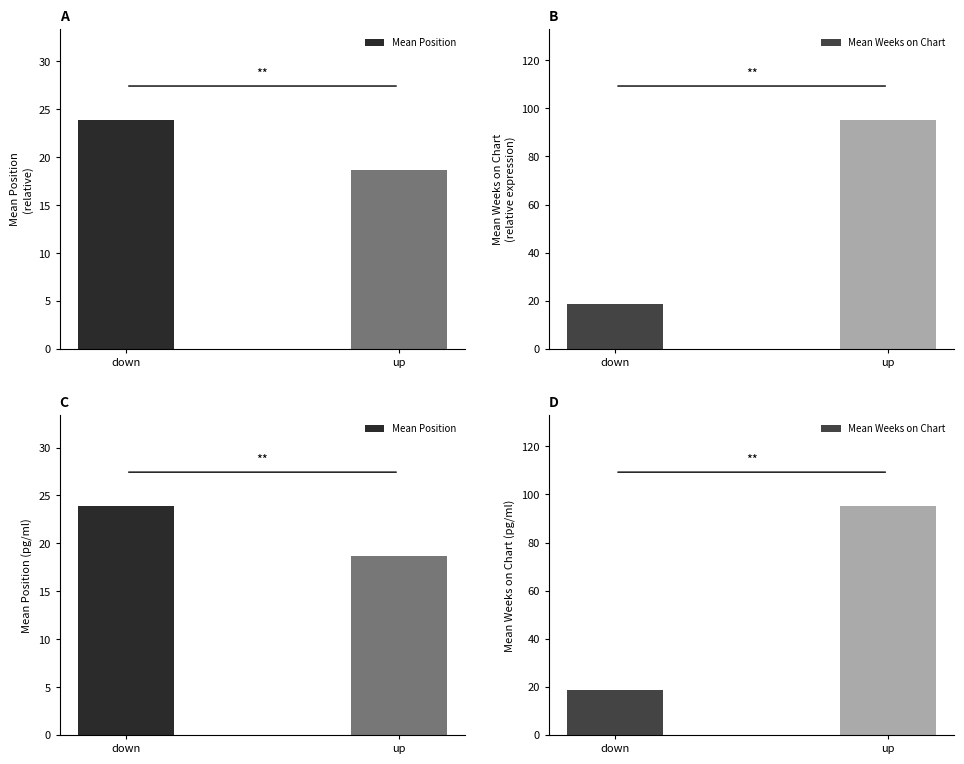

Reading right to left, list all the values displayed in this chart.

Mean Position: up=18.7	down=23.9
Mean Weeks on Chart: up=95.0	down=18.9